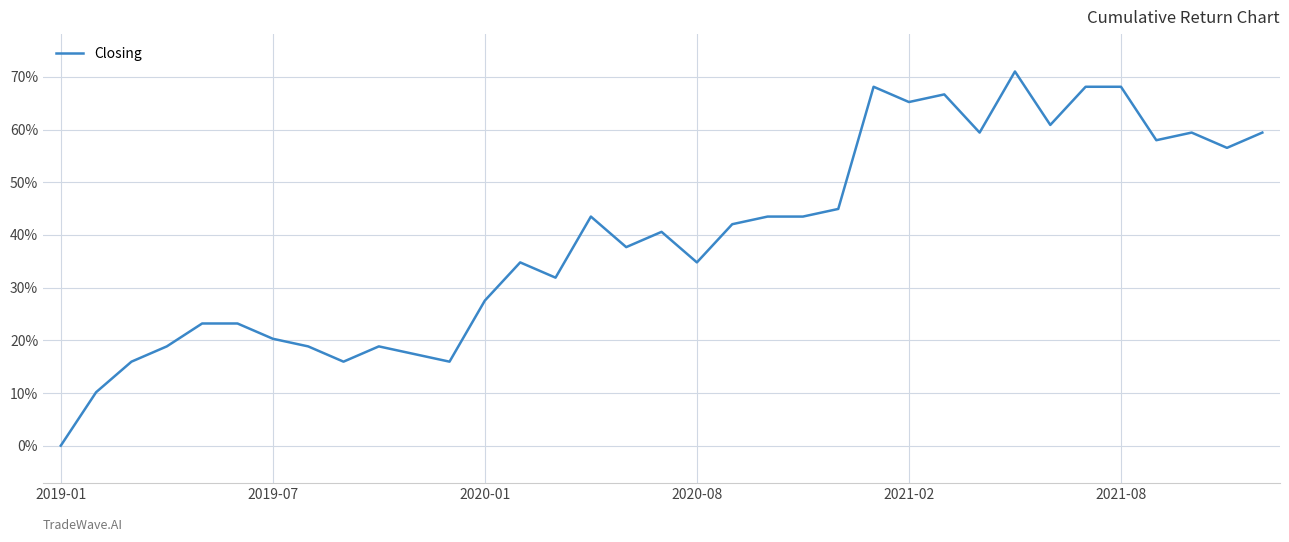

What is the difference between the maximum and minimum values?

71.0